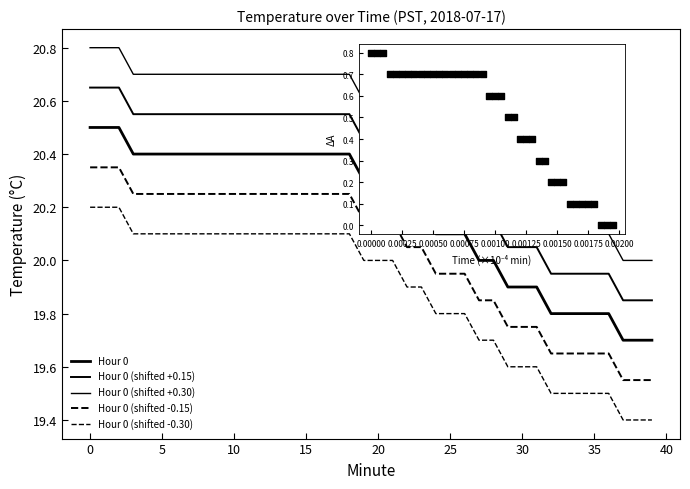

Which series has the largest total across all categories?

Hour 0 (shifted +0.30)